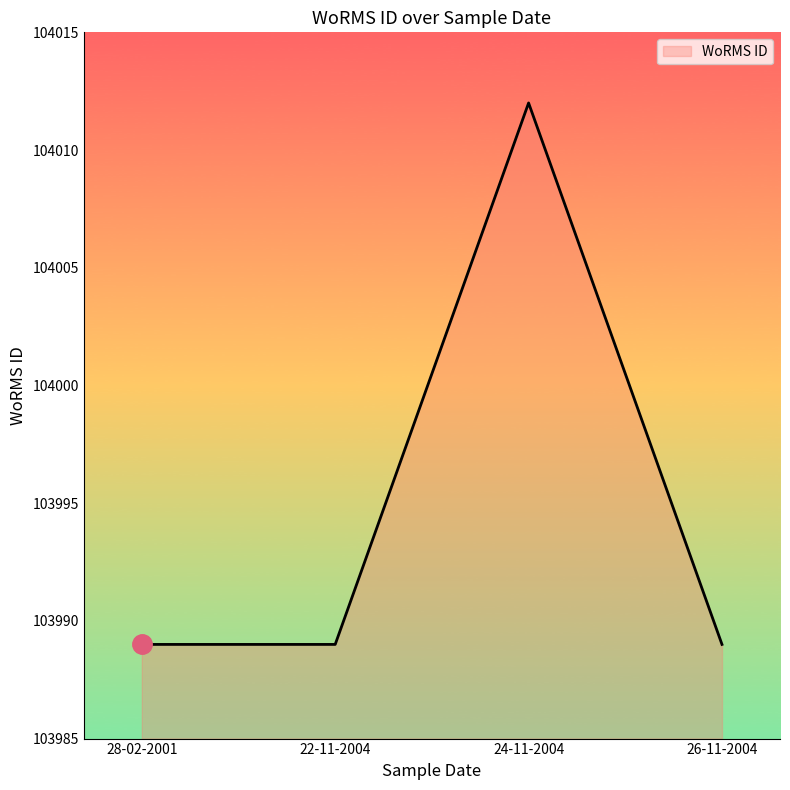

What position from the right is 24-11-2004?

2